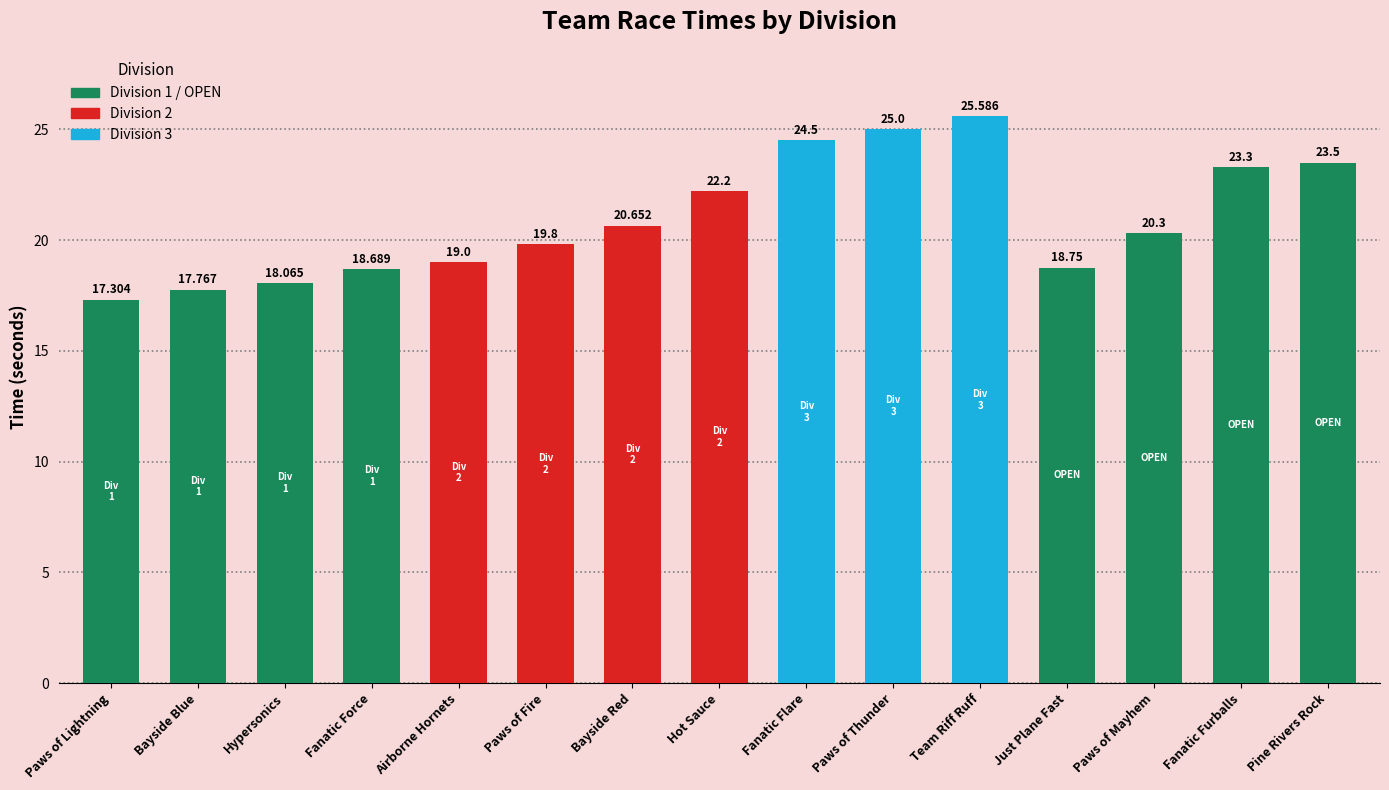

Does the chart contain stacked bars?

No